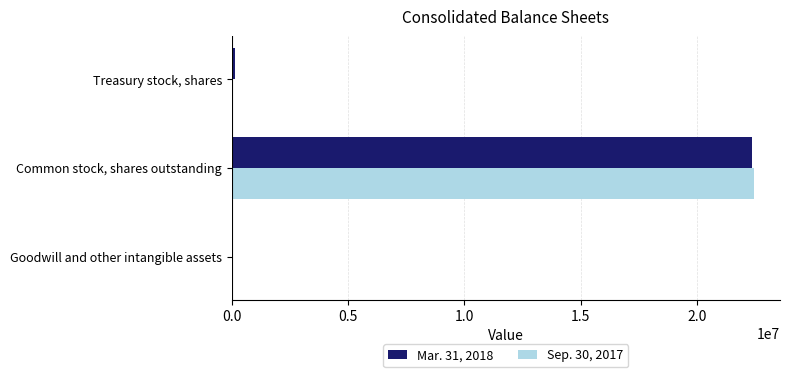

What are all the series names shown in the legend?

Mar. 31, 2018, Sep. 30, 2017